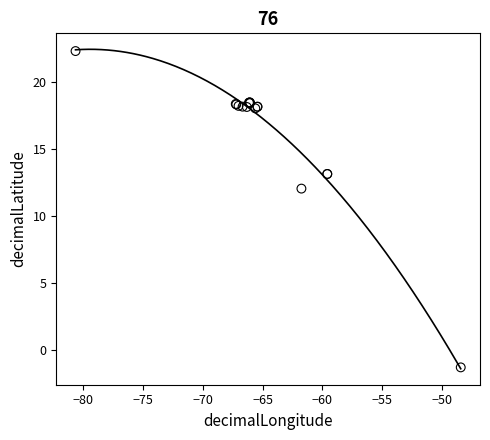

What Y value in the scatter plot is closest to 10?

12.0